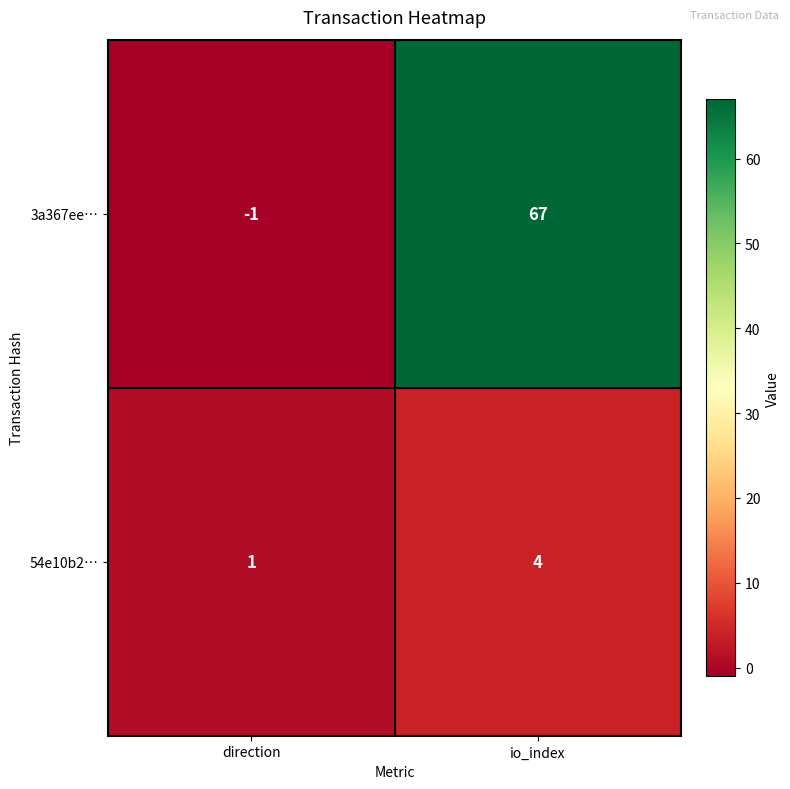

List the series in order of their peak value, highest first.

3a367ee…, 54e10b2…